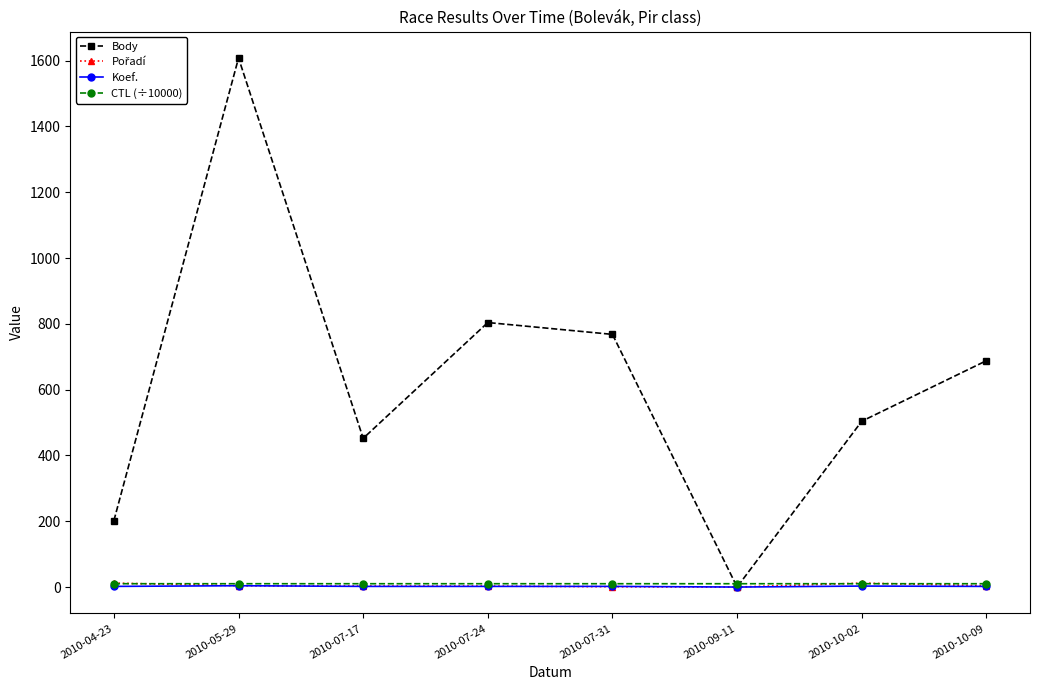

The value of Koef. at 2010-09-11 is 0.0. True or false?

True